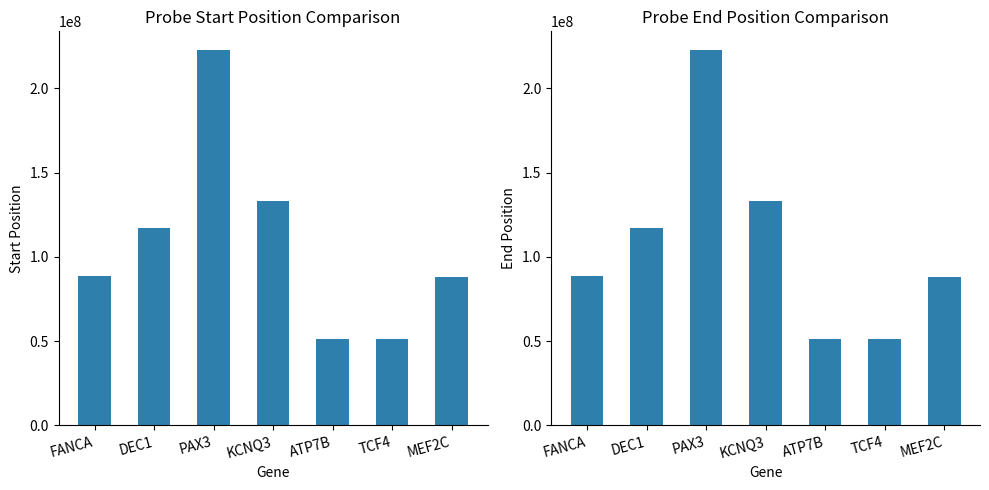

What is the total value across all series at PAX3?

445586335